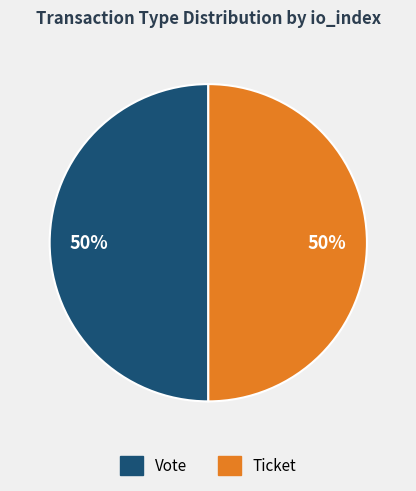

What is the ratio of the value at Ticket to the value at Vote?

1.0